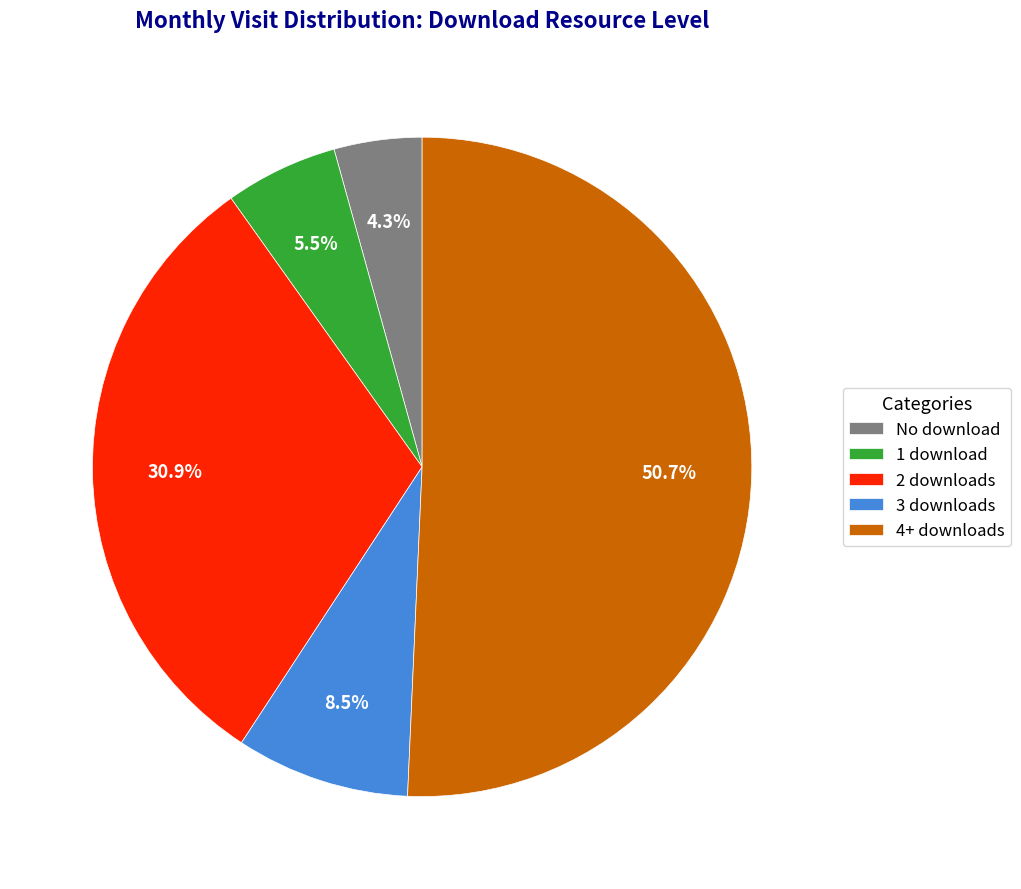

What portion of the pie excludes 2 downloads?

69.1%